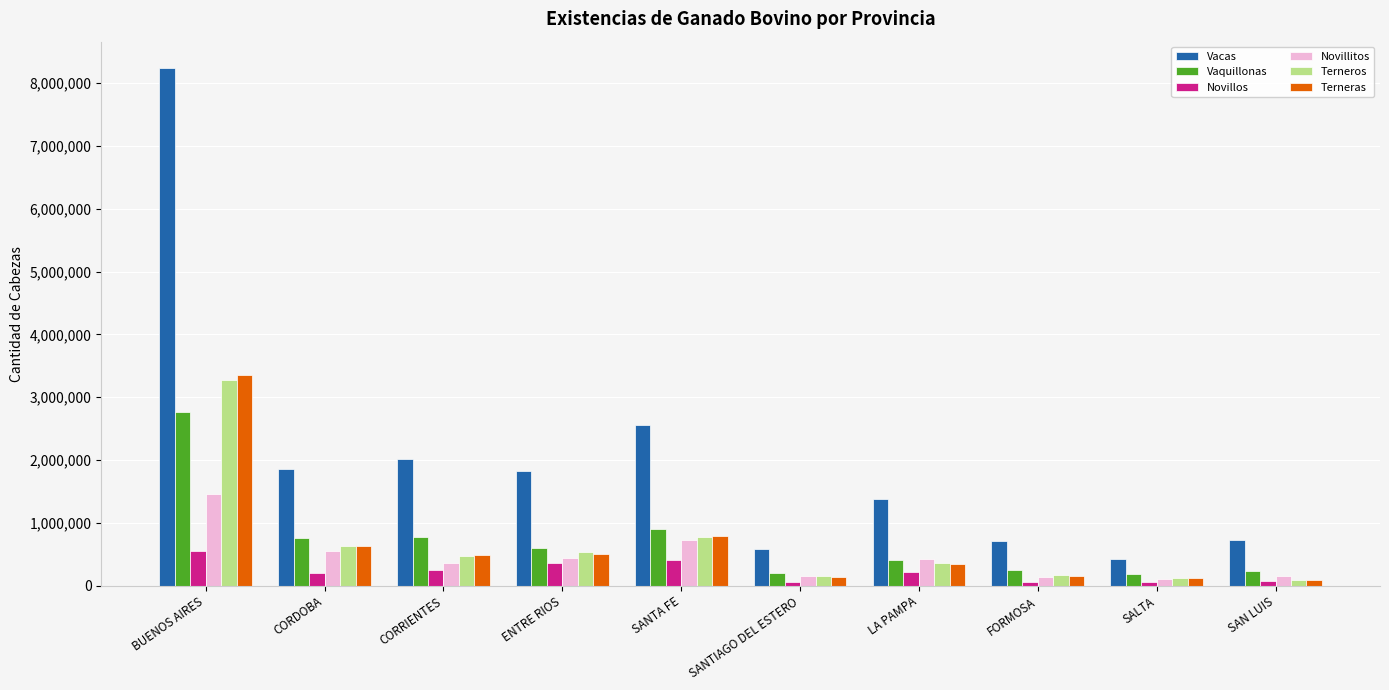

How many categories are shown in the chart?

10